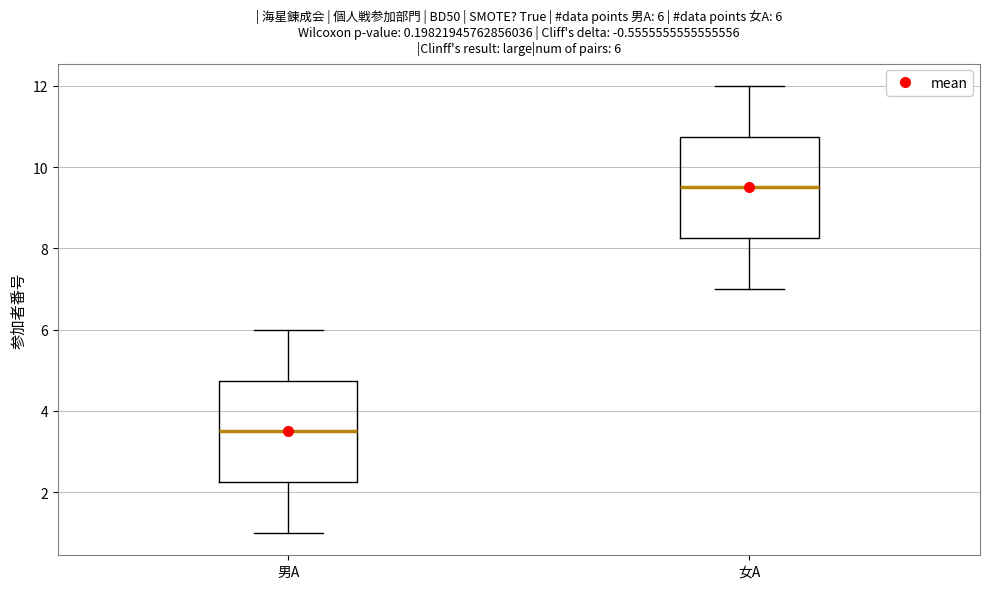

Which box's median line is the lowest?

男A